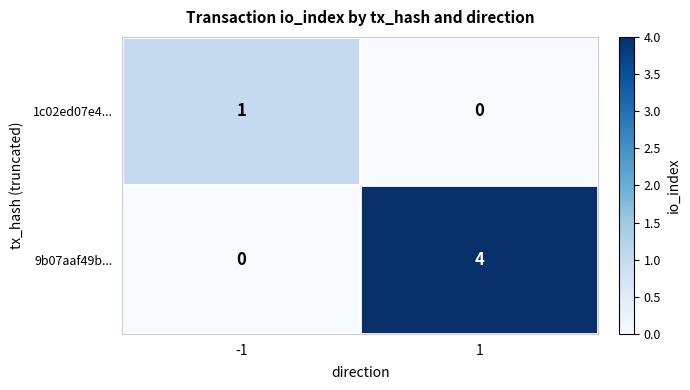

The 9b07aaf49b... series shows 2 at -1. True or false?

False